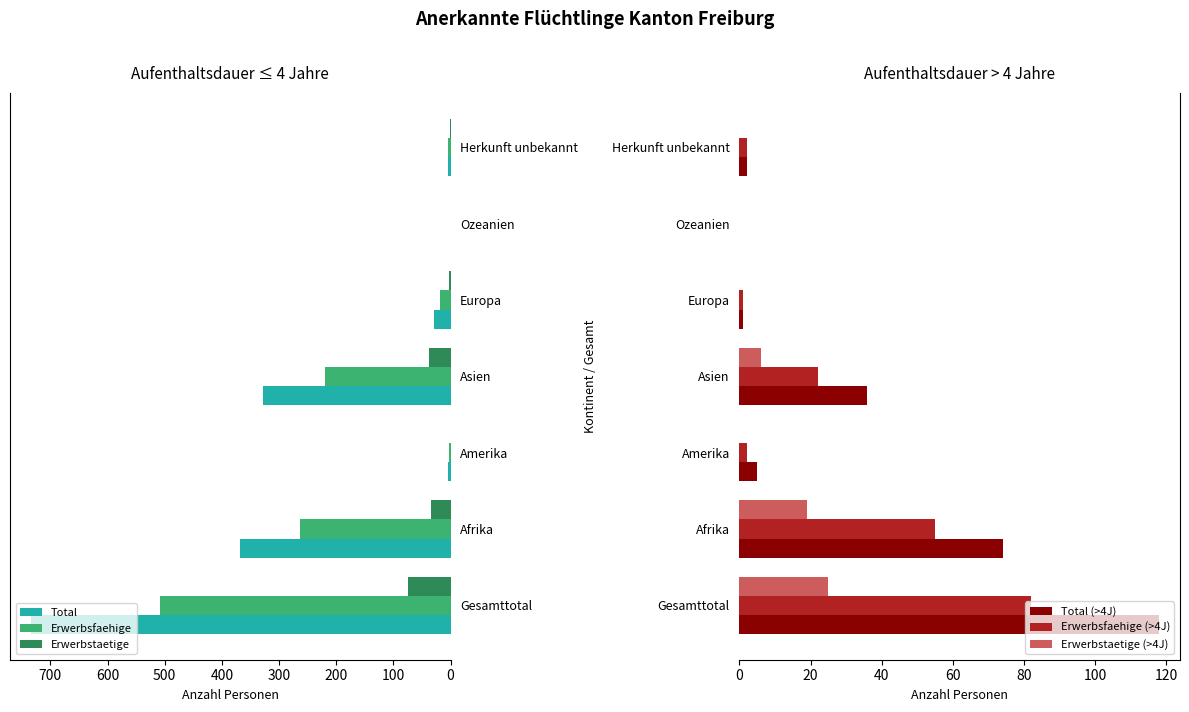

Rank the series by their maximum value, from highest to lowest.

Total, Erwerbsfaehige, Total (>4J), Erwerbsfaehige (>4J), Erwerbstaetige, Erwerbstaetige (>4J)